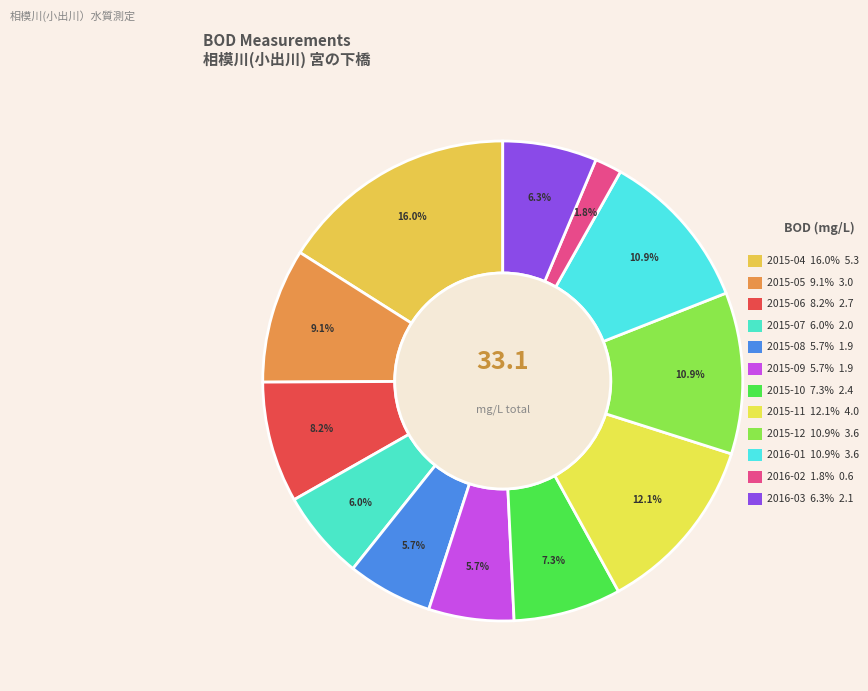

What is the change in value from 2015-05 to 2016-03?

-0.9